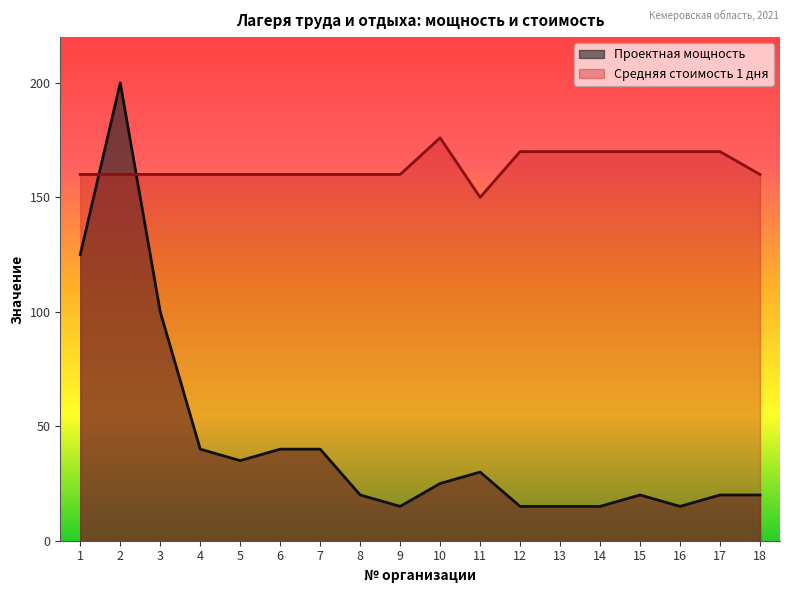

Does the chart have visible grid lines?

No